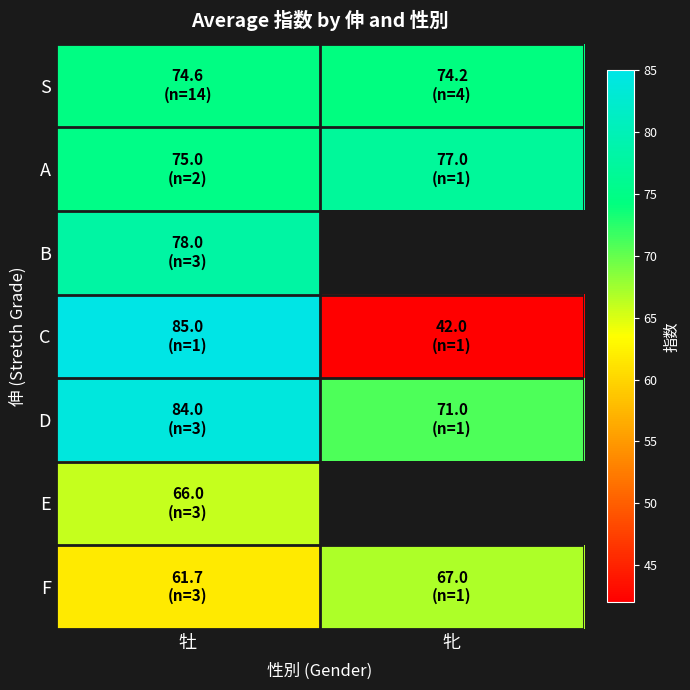

What is the greatest value displayed?

85.0